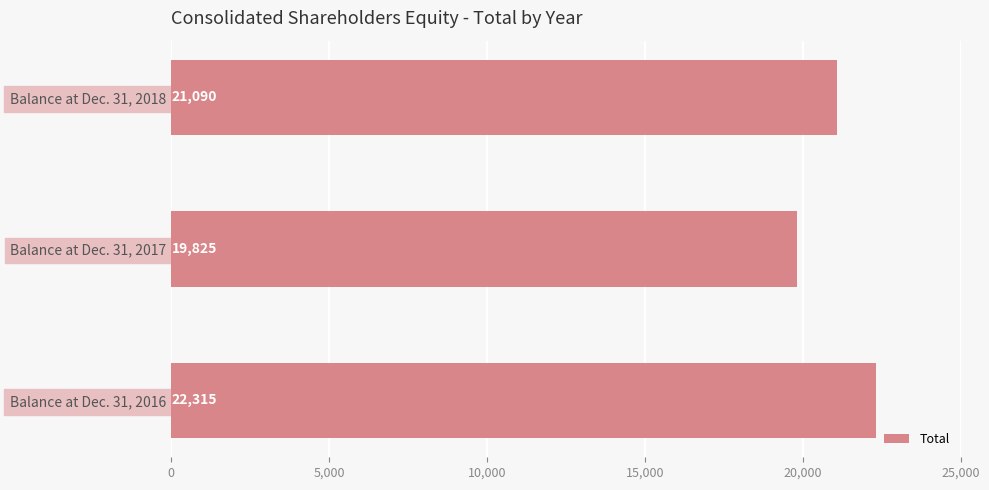

What is the average value?

21077